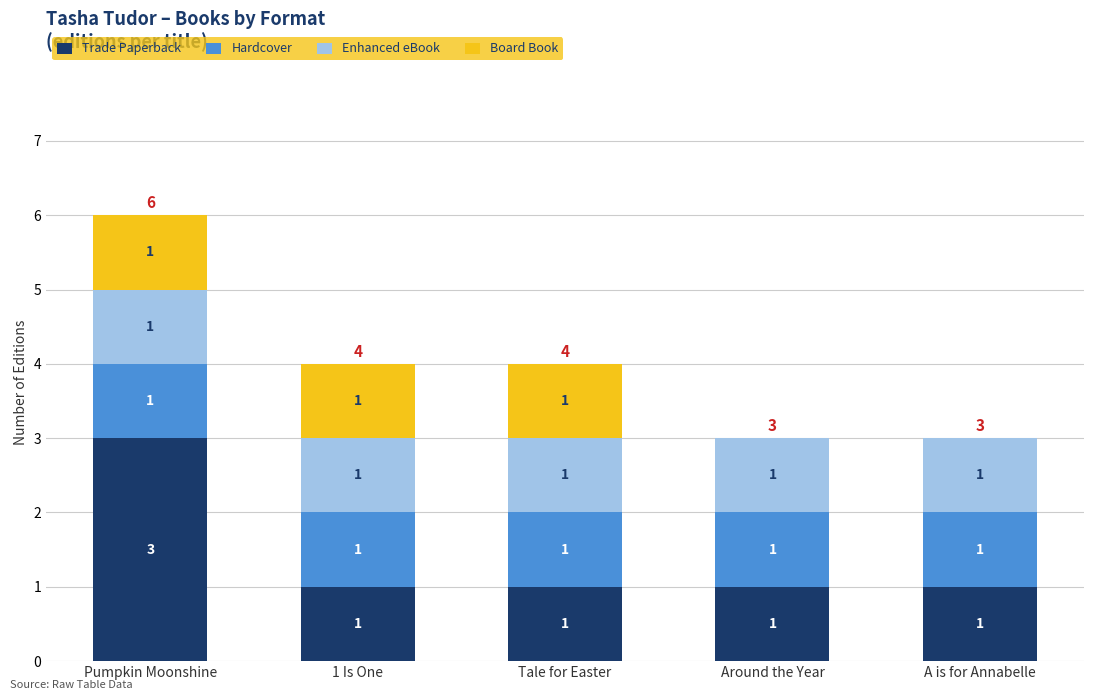

Reading right to left, transcribe the values for Trade Paperback.

A is for Annabelle=1	Around the Year=1	Tale for Easter=1	1 Is One=1	Pumpkin Moonshine=3